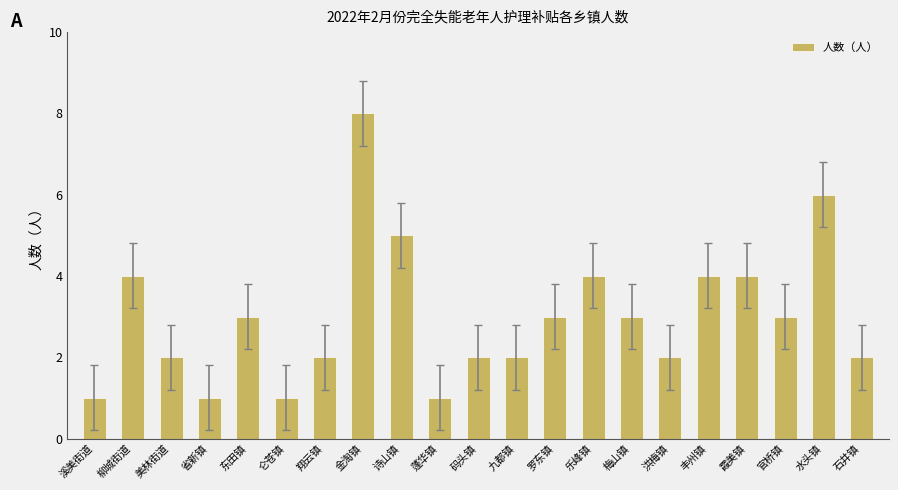

Reading left to right, extract all data points from this chart.

溪美街道=1	柳城街道=4	美林街道=2	省新镇=1	东田镇=3	仑苍镇=1	翔云镇=2	金淘镇=8	诗山镇=5	蓬华镇=1	码头镇=2	九都镇=2	罗东镇=3	乐峰镇=4	梅山镇=3	洪梅镇=2	丰州镇=4	霞美镇=4	官桥镇=3	水头镇=6	石井镇=2